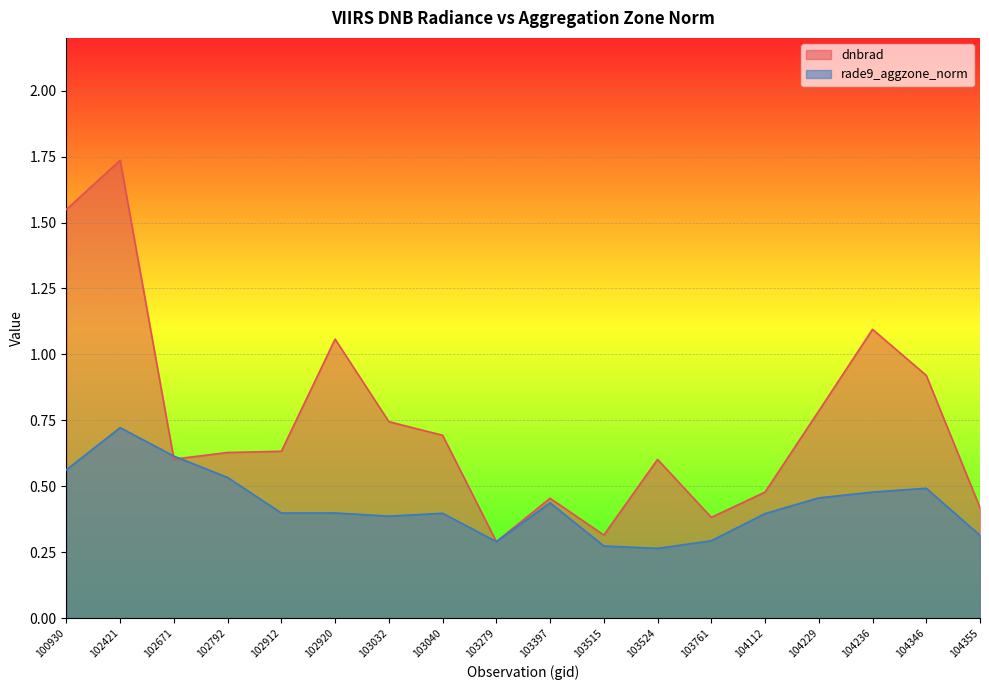

Is it true that rade9_aggzone_norm equals 0.4 at 102920?

True